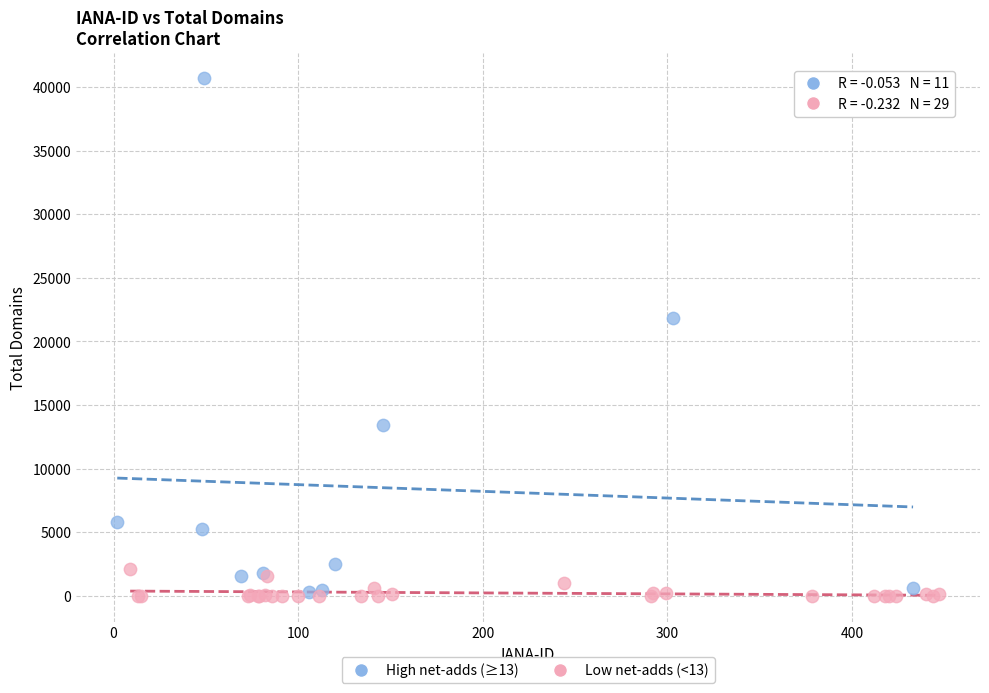

Which series reaches the maximum Y coordinate?

High net-adds (≥13)